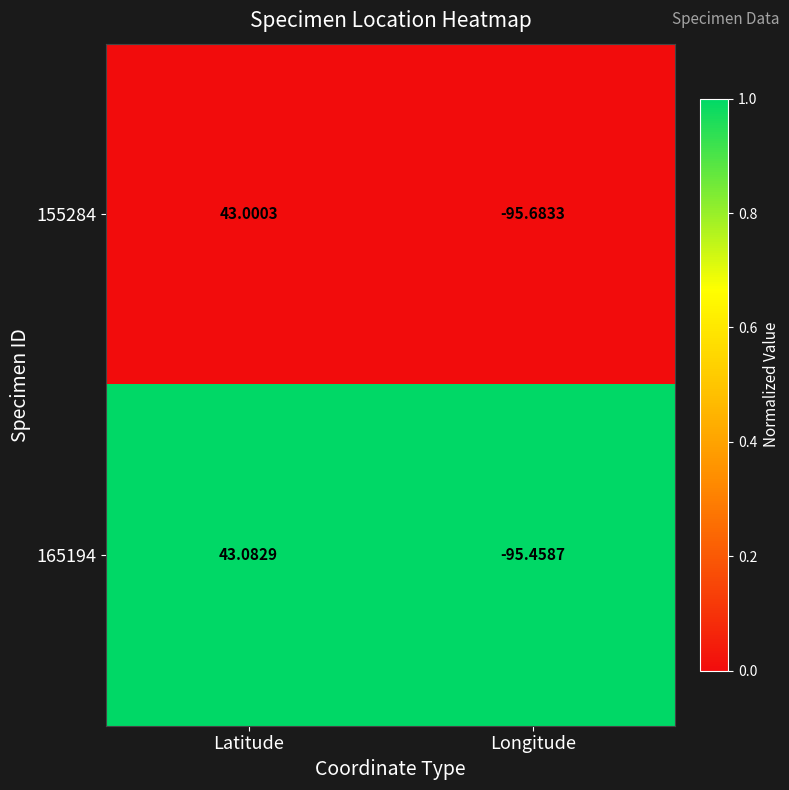

List the labels in order of 165194 value, smallest first.

Longitude, Latitude